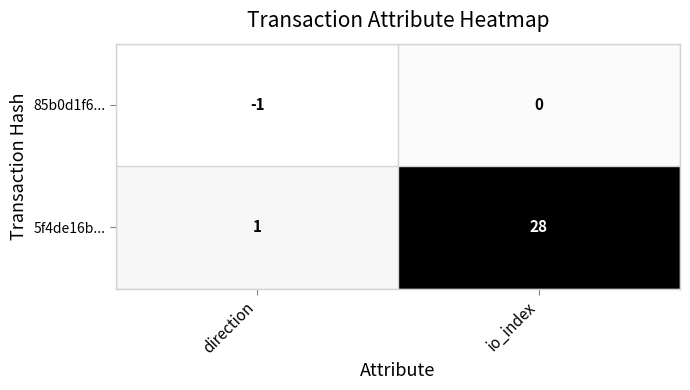

Count the number of data series in this chart.

2